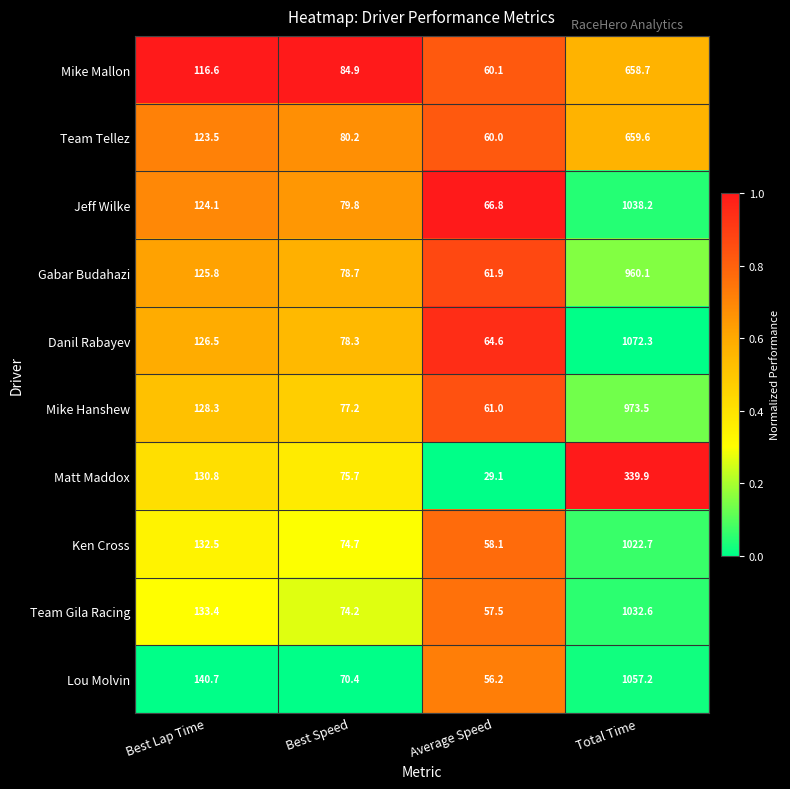

What is the maximum value shown in the chart?

1072.3